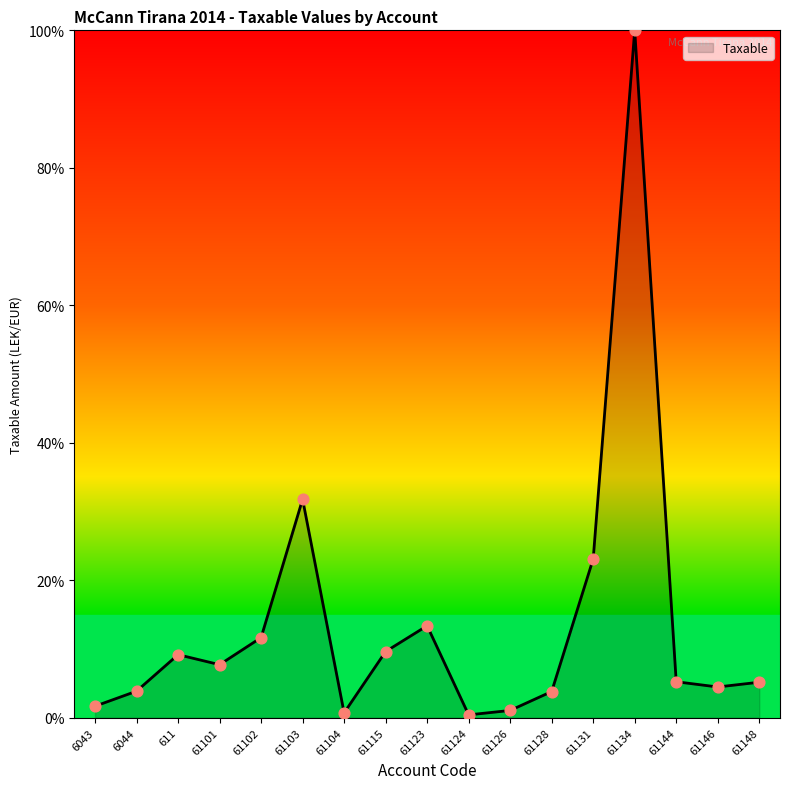

Which has a higher value, 61103 or 61134?

61134